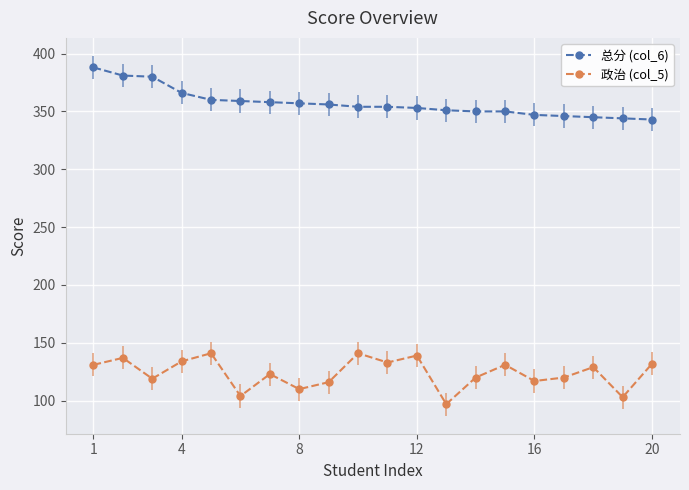

What is the maximum value shown in the chart?

388